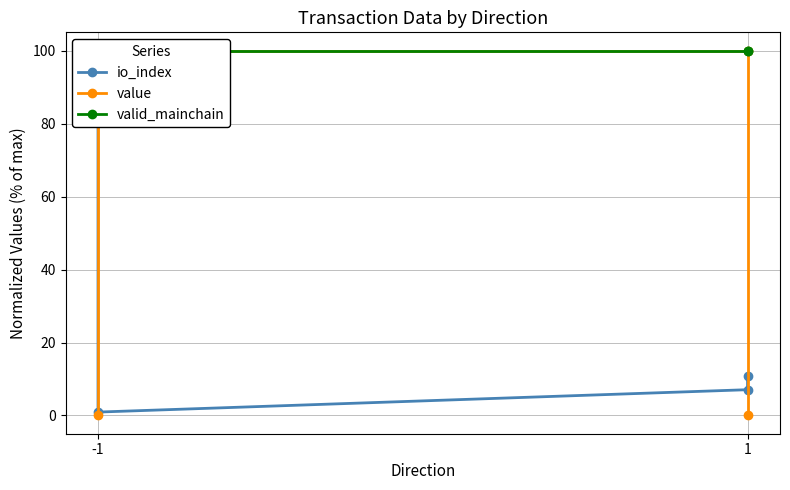

Is it true that valid_mainchain equals 100.0 at -1?

True